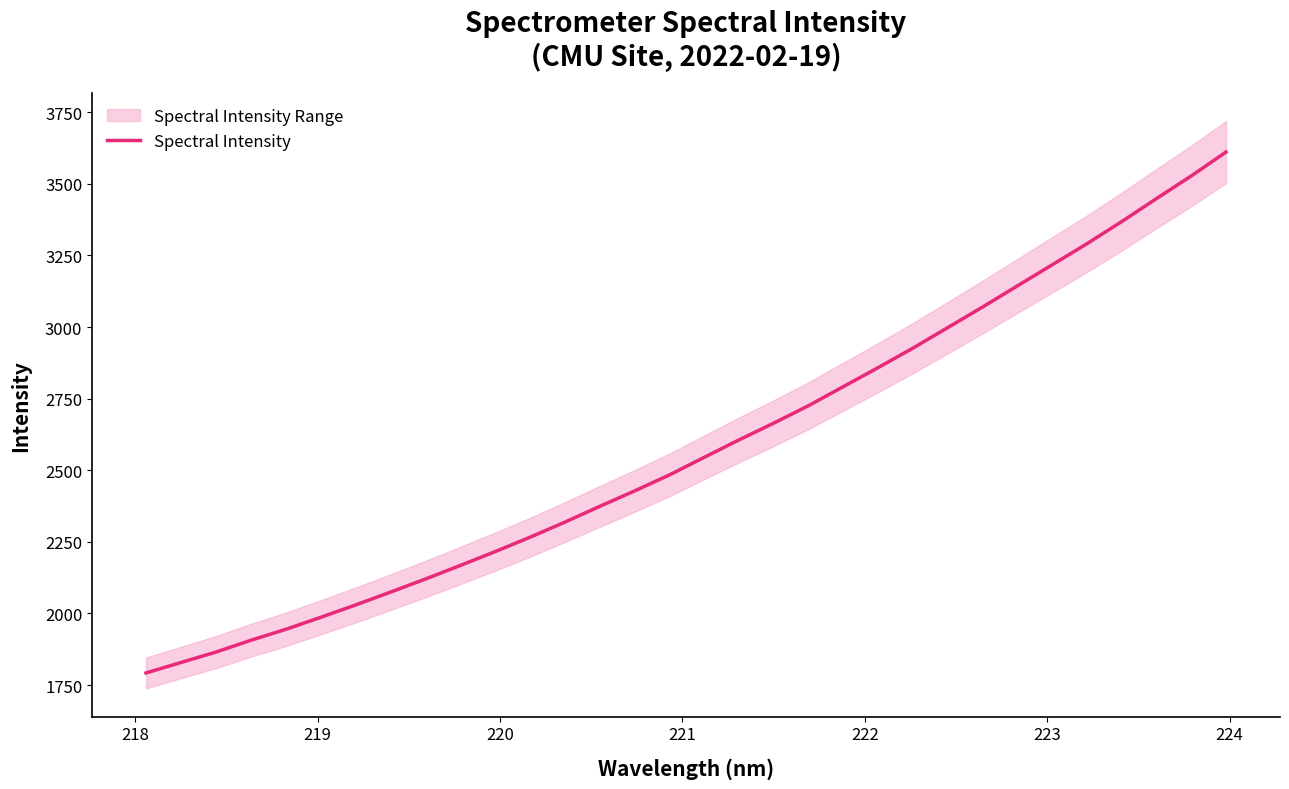

How many data points are above 2544?

16